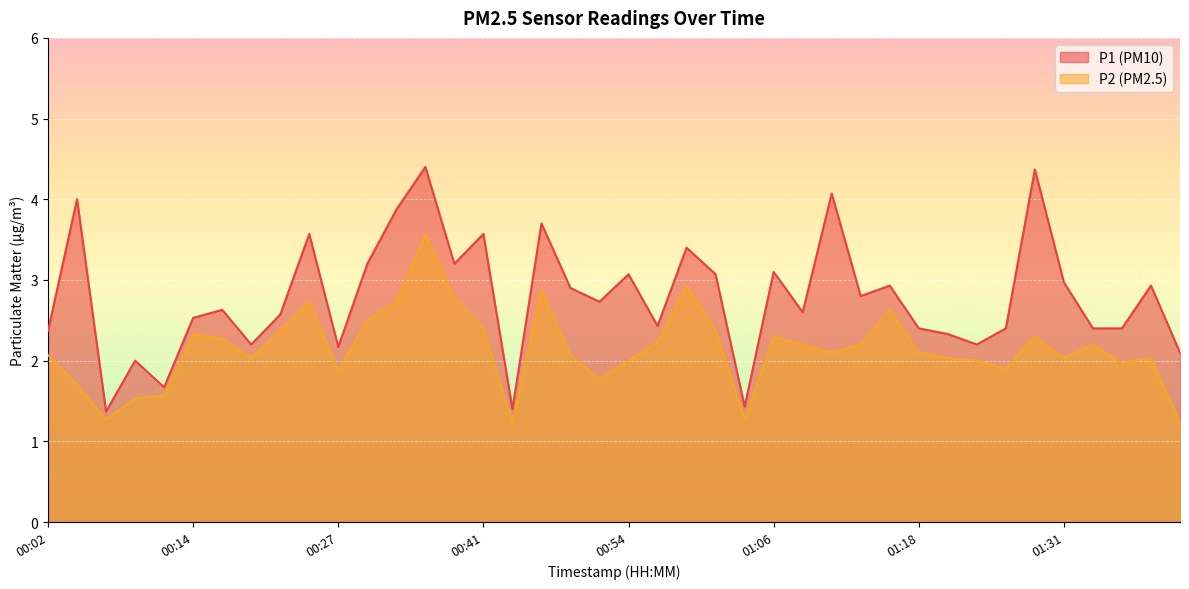

In P1, how many points are lower than both neighbors (excluding endpoints)?

12